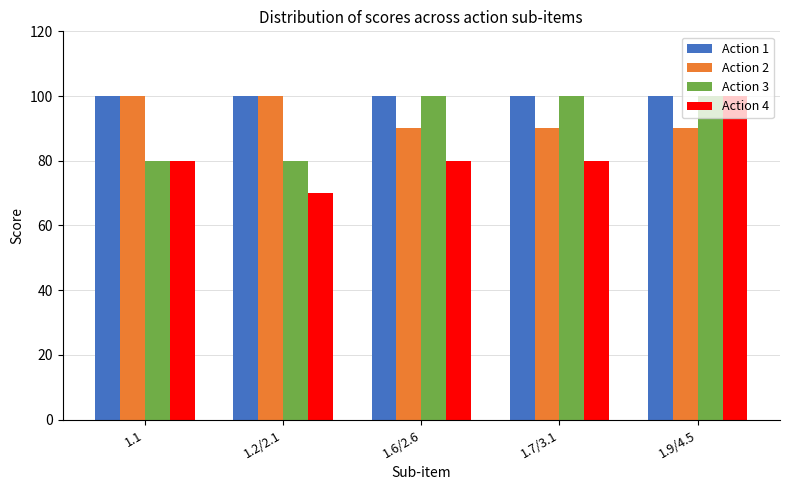

At how many categories does at least one series exceed 82?

5